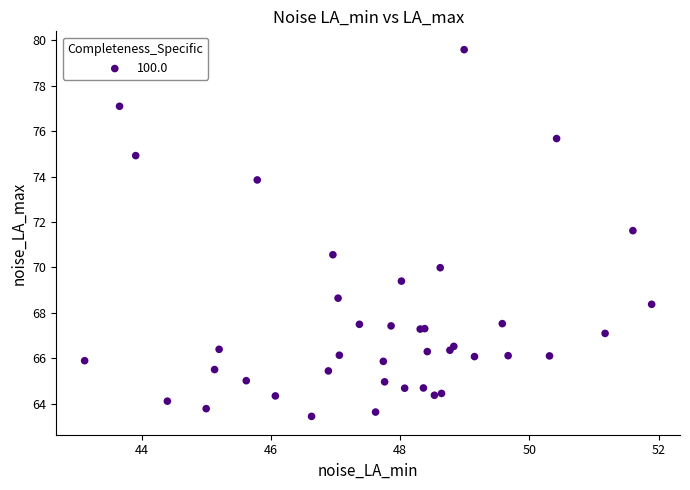

What Y value in the scatter plot is closest to 71?

70.6